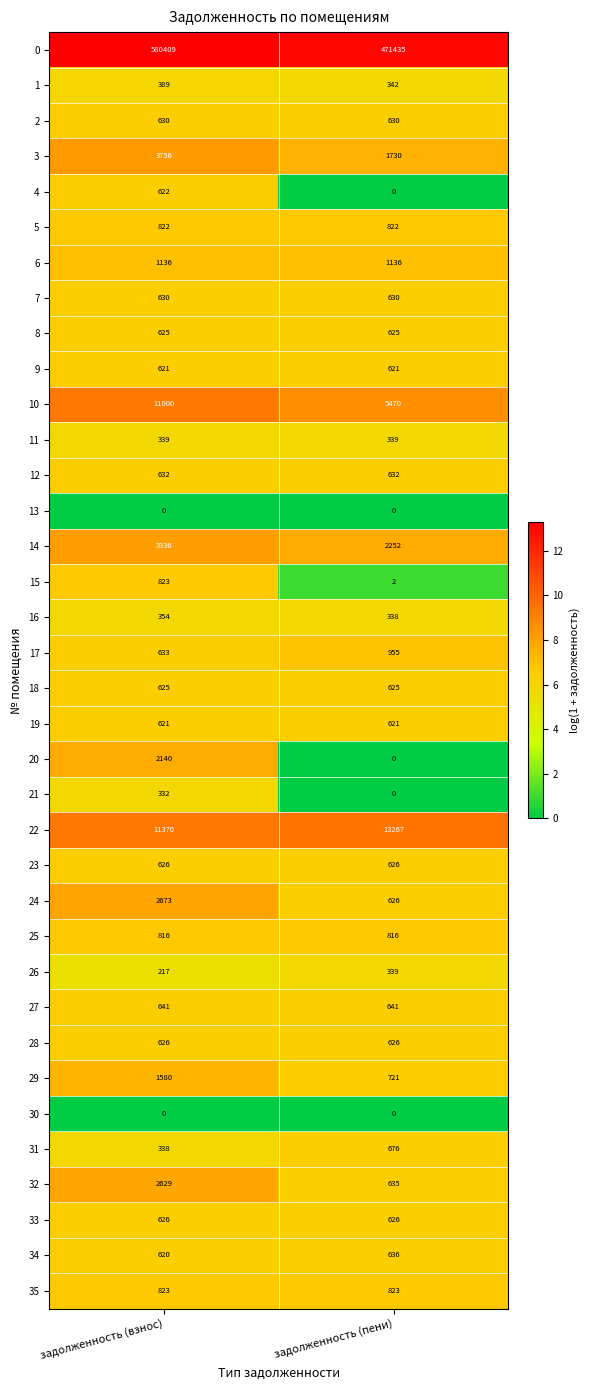

What is the difference between the maximum and minimum values in the 26 series?

122